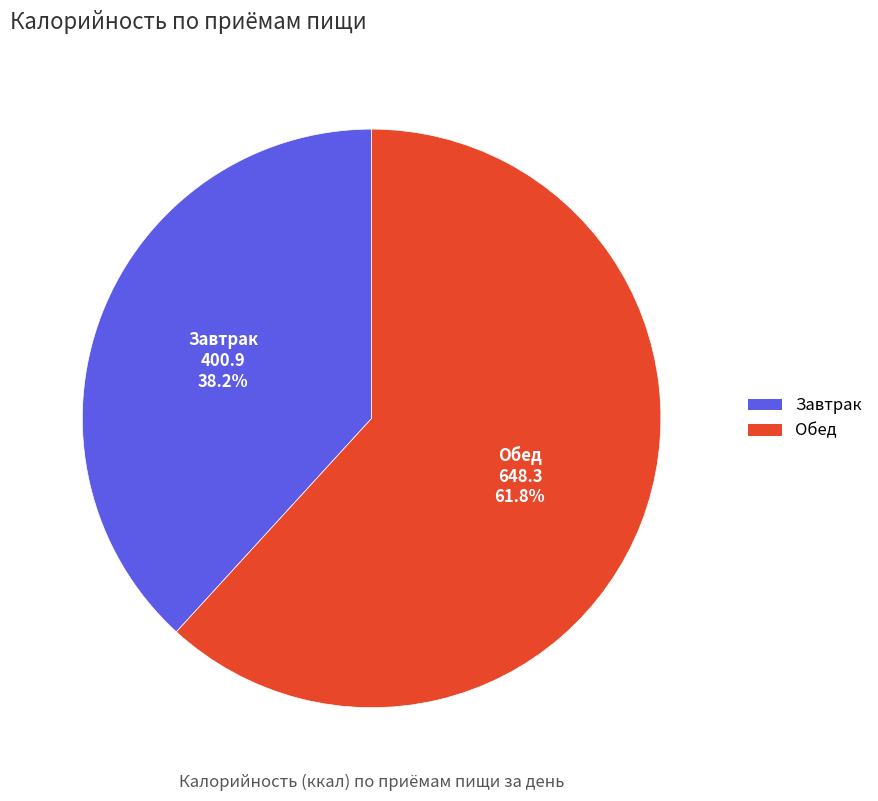

Which category has the smallest portion of the pie?

Завтрак